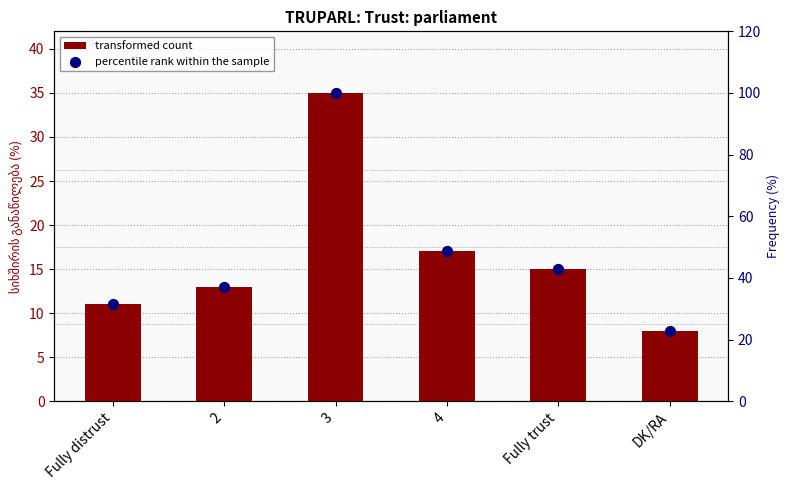

Which series has the largest total across all categories?

percentile rank within the sample